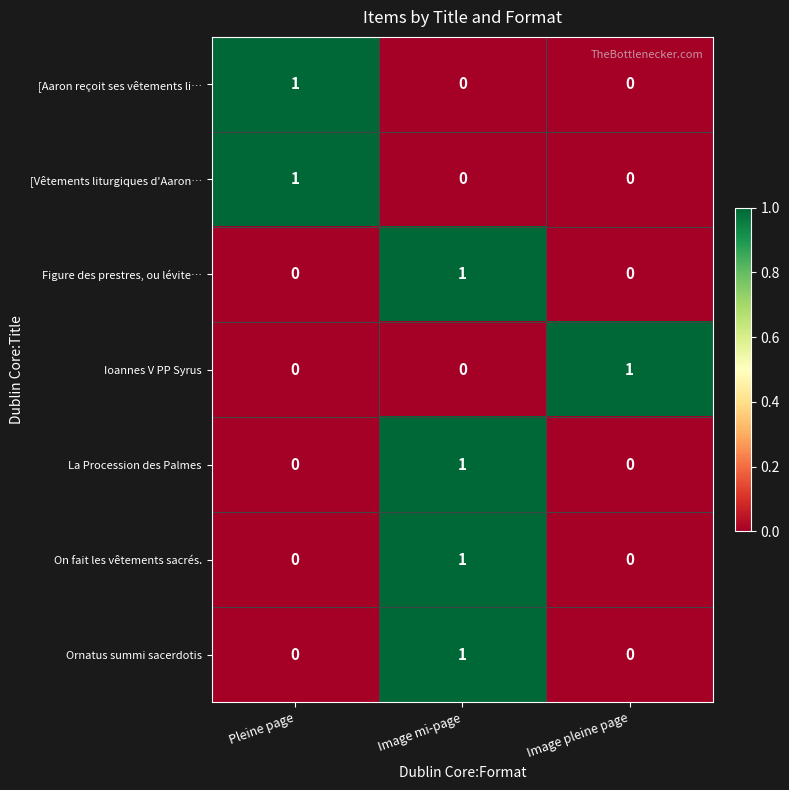

At which category is the sum across all series the highest?

Image mi-page